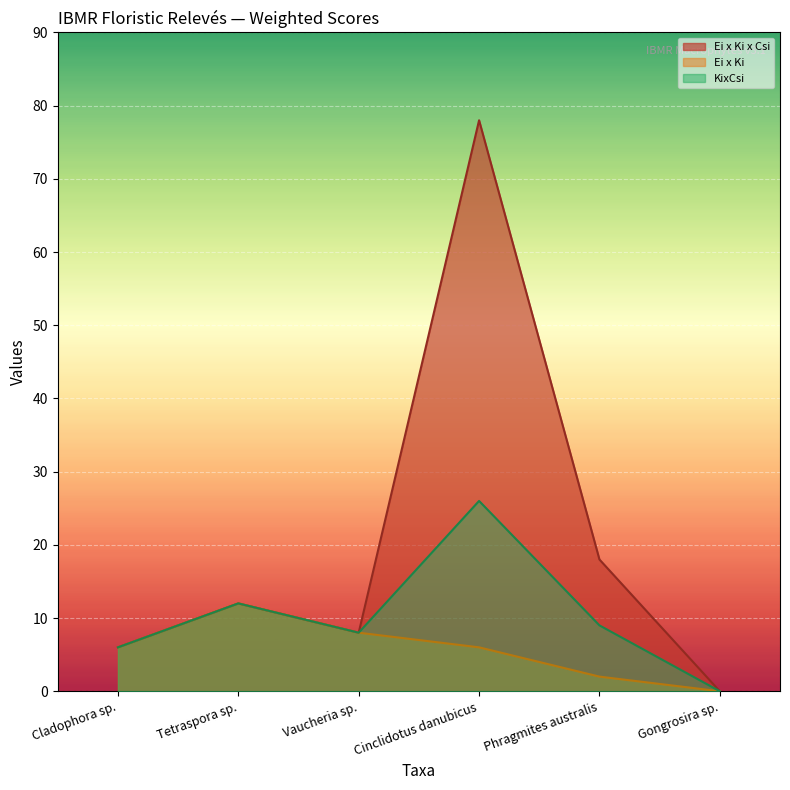

List the series in order of their overall mean, lowest first.

Ei x Ki, KixCsi, Ei x Ki x Csi